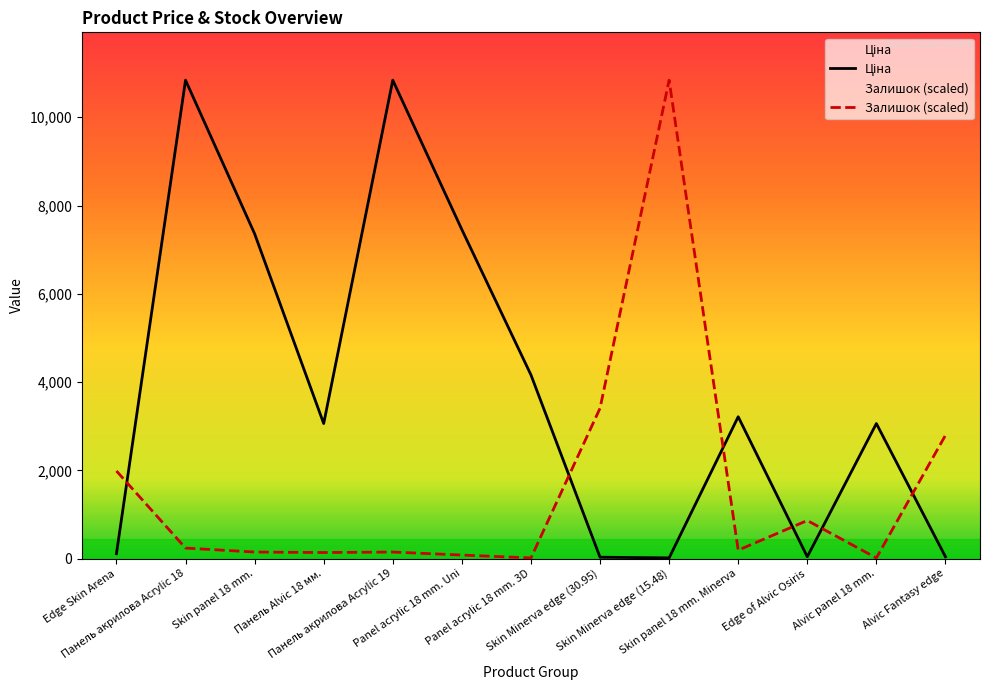

Does the chart display data point markers on the line(s)?

No